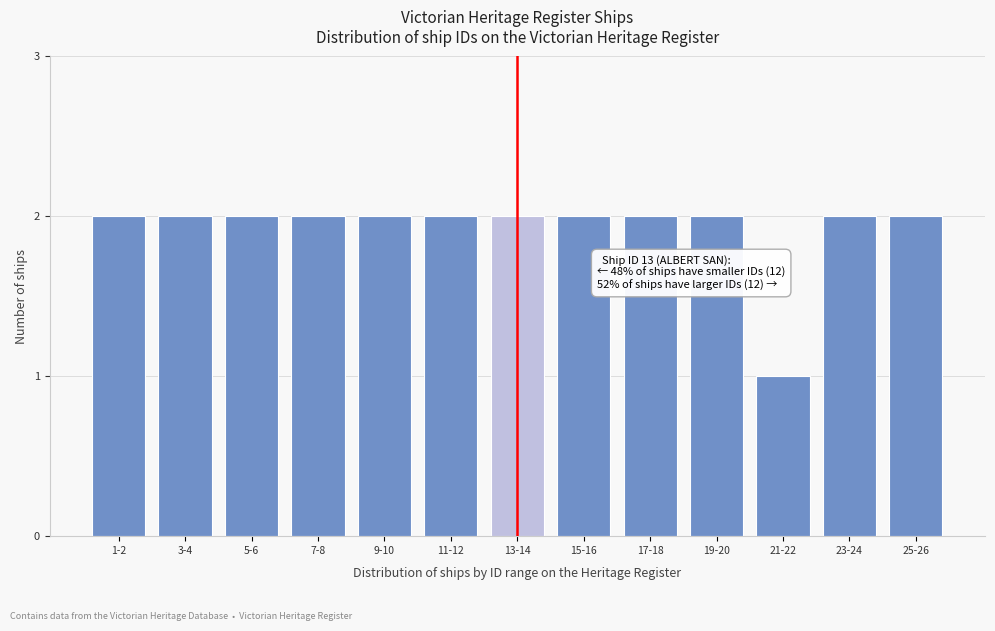

Reading right to left, transcribe all the data shown in this chart.

25-26=2	23-24=2	21-22=1	19-20=2	17-18=2	15-16=2	13-14=2	11-12=2	9-10=2	7-8=2	5-6=2	3-4=2	1-2=2